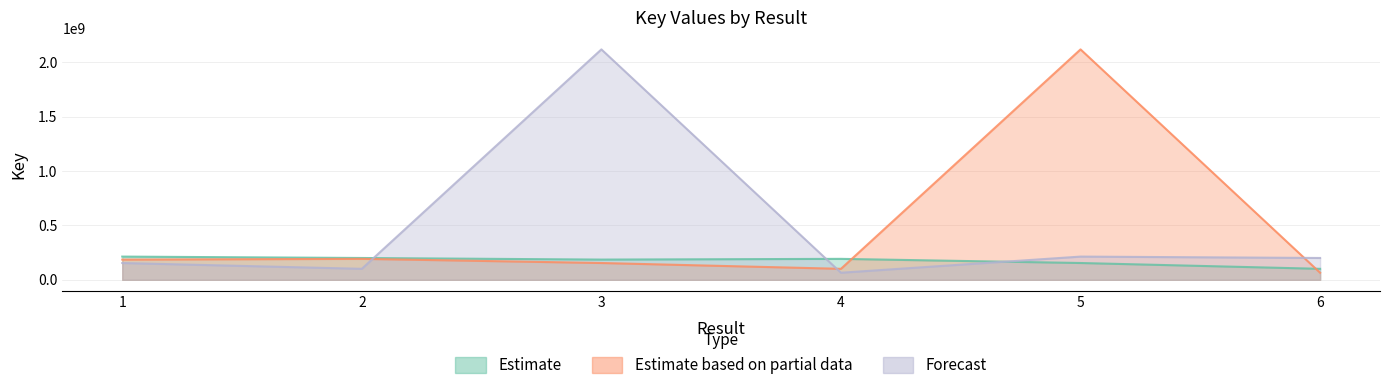

Between 4 and 3, which is larger?

4